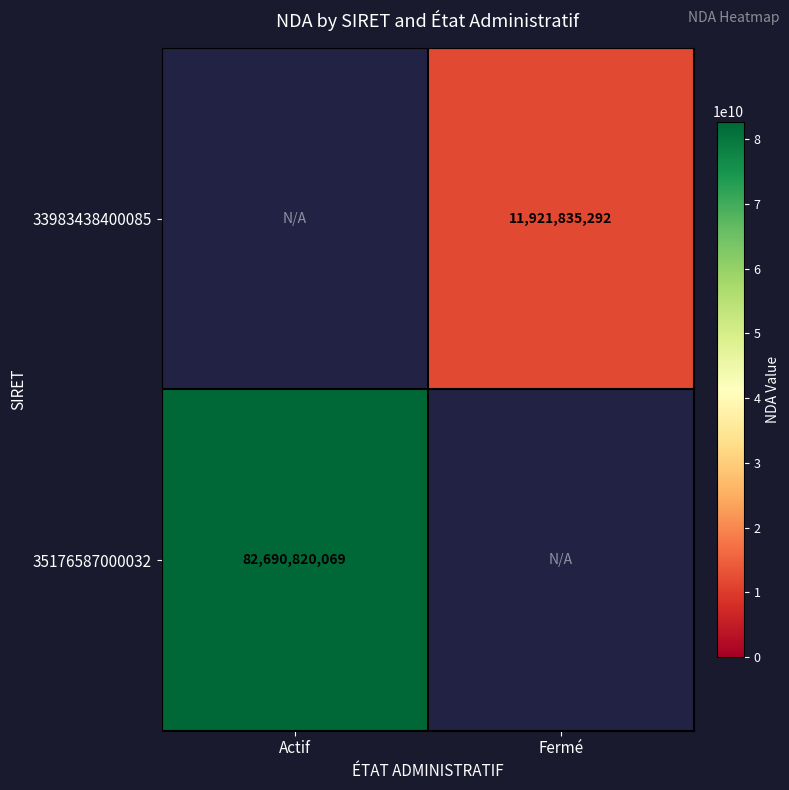

The 33983438400085 series shows 11921835292 at Fermé. True or false?

True